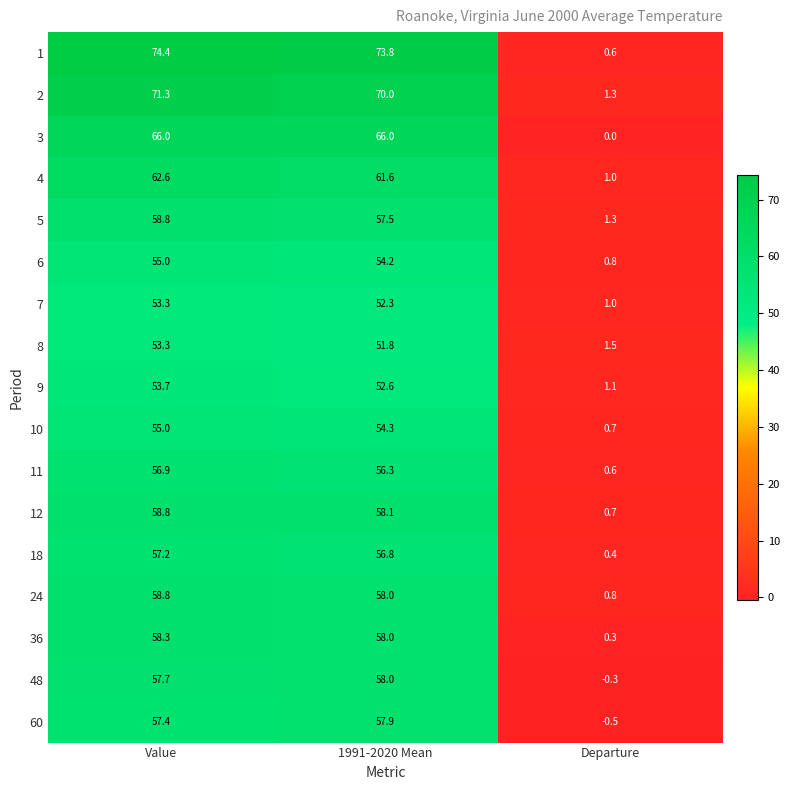

At which category is the sum across all series the highest?

Value